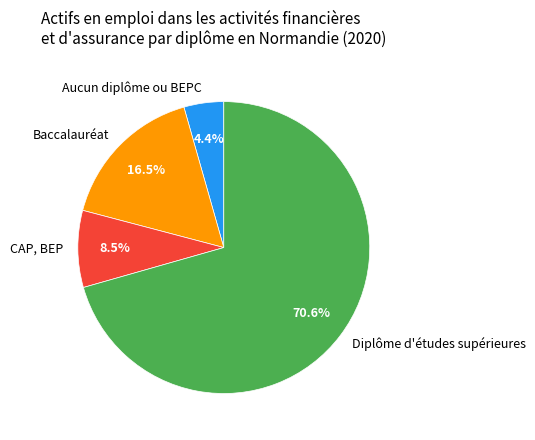

Approximately how many times larger is the value at Baccalauréat compared to CAP, BEP?

1.9